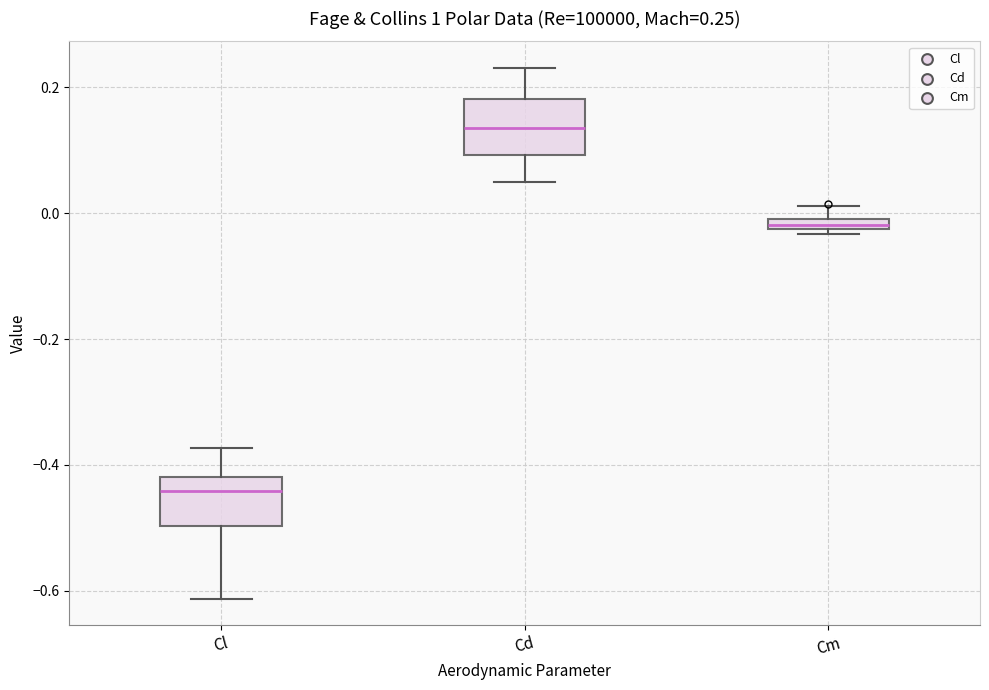

Which box's median line is the highest?

Cd